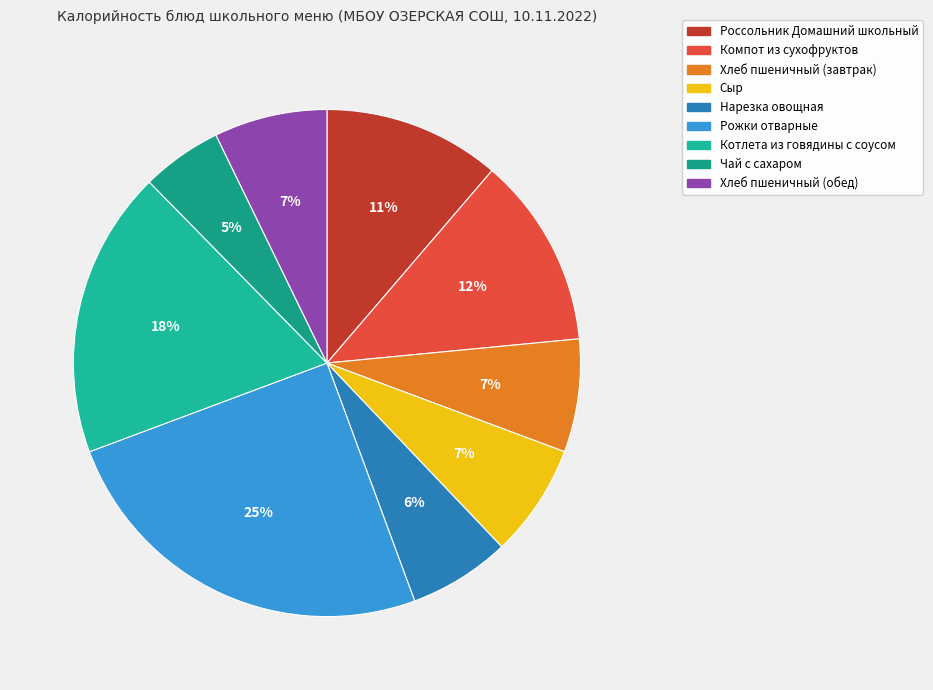

Is it true that Рожки отварные is 38% of the pie?

False